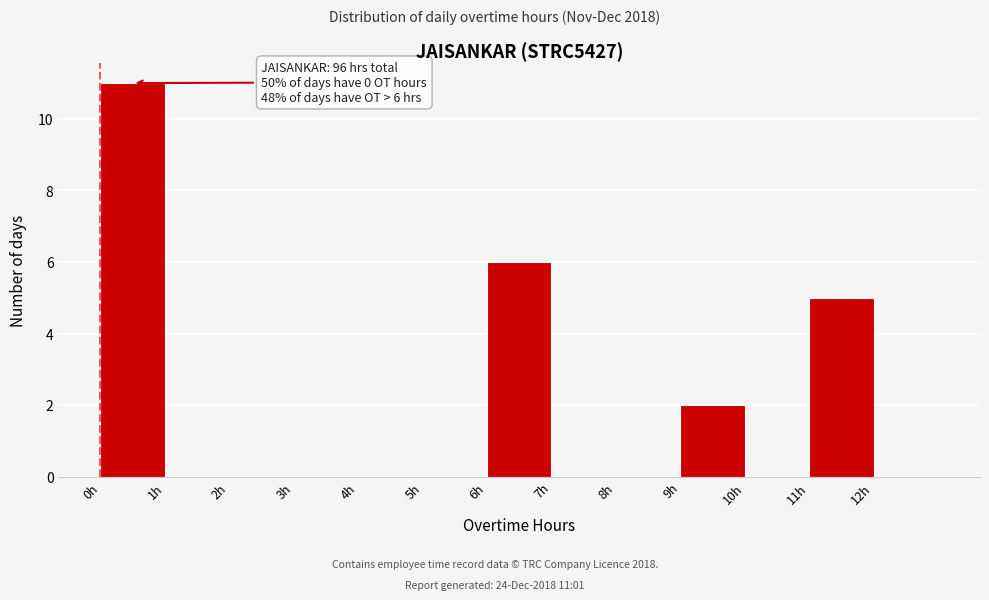

Over which range of the x-axis is the bar tallest?

0 to 1